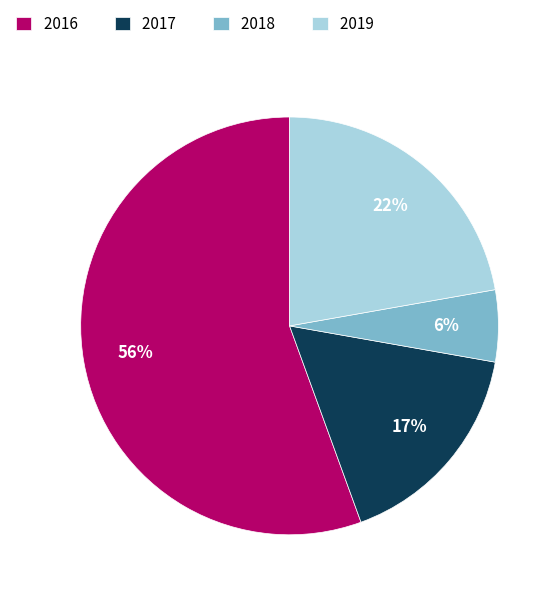

How many slices are in this pie chart?

4